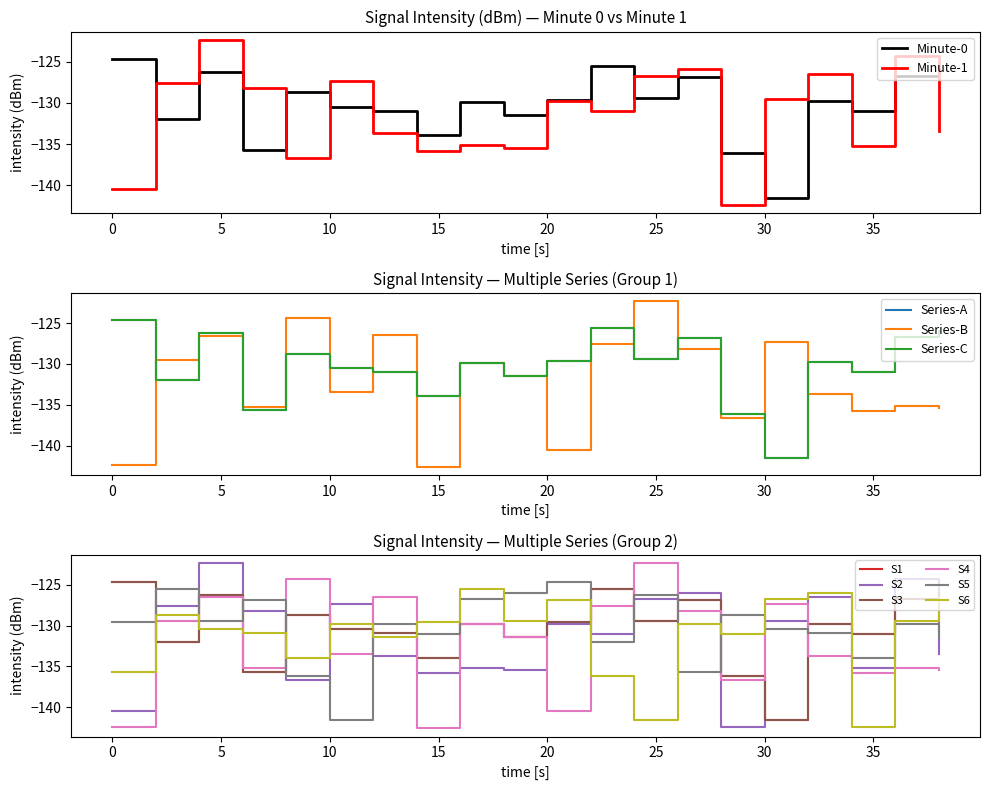

Which category has the lowest value in the Minute-0 series?

30